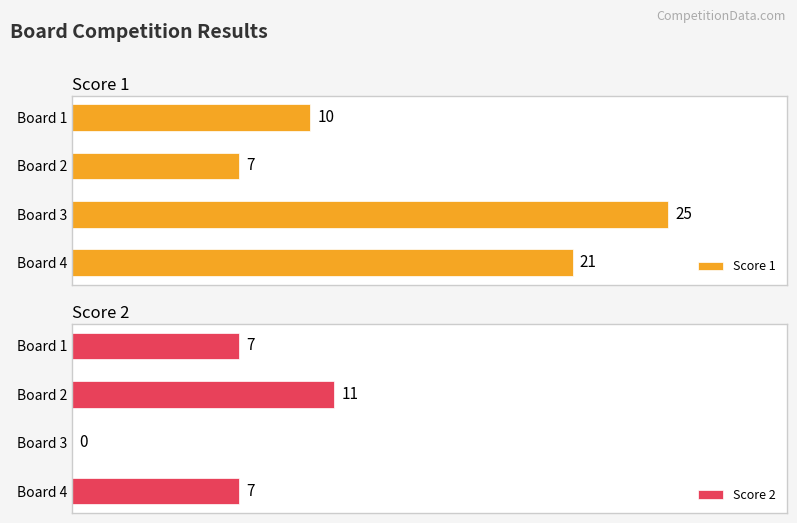

Rank the categories by Score 1 value from highest to lowest.

Board 3, Board 4, Board 1, Board 2